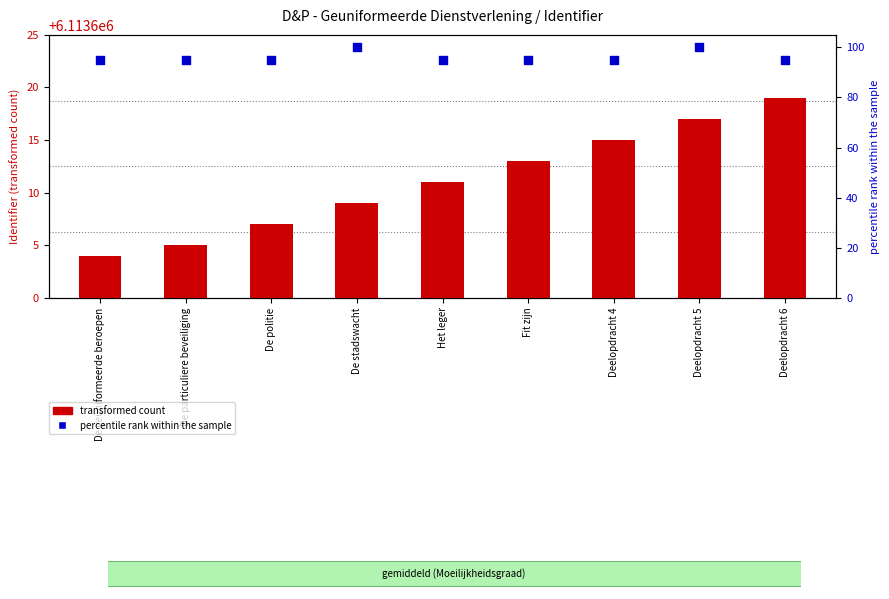

At how many categories does at least one series exceed 4338931?

9